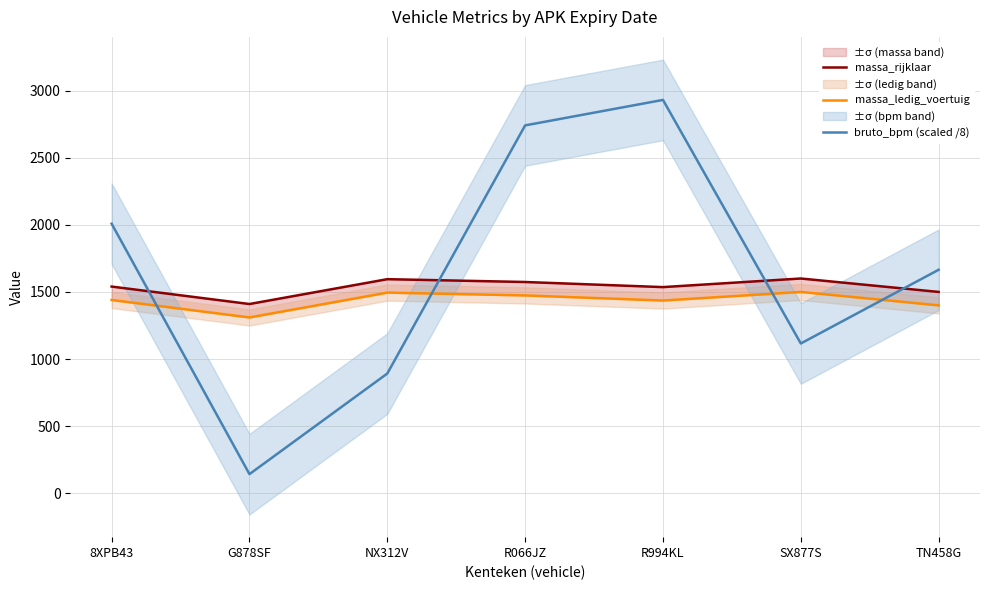

Which has a higher value, 8XPB43 or R066JZ?

R066JZ